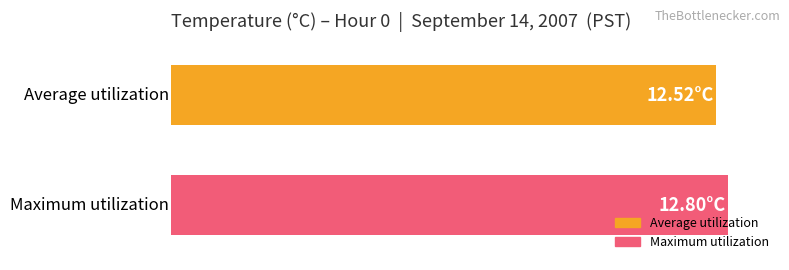

What are all the series names shown in the legend?

Average utilization, Maximum utilization